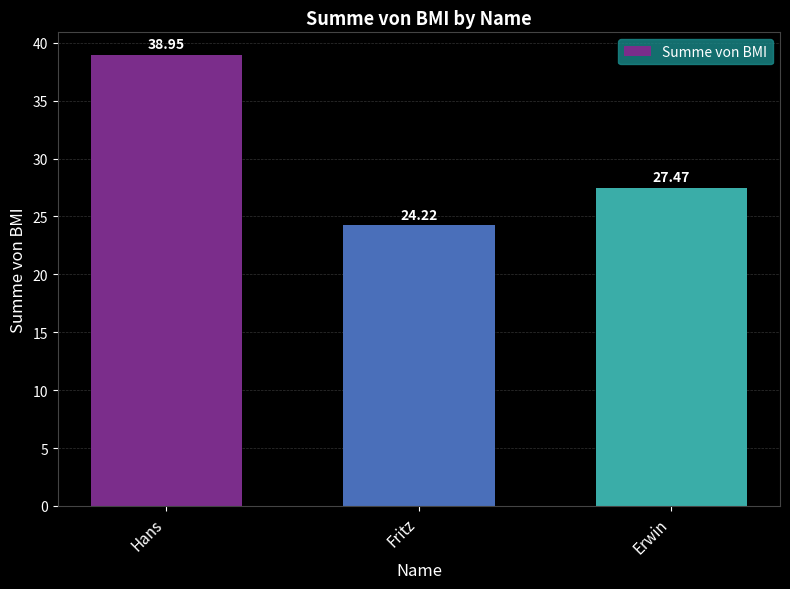

The chart shows a value of 44.7 at Erwin. True or false?

False